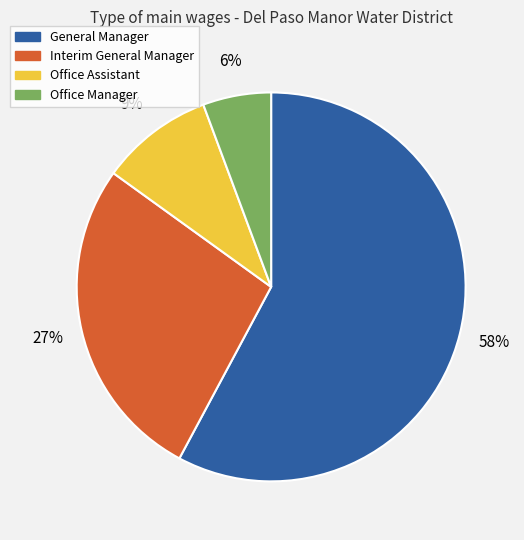

To the nearest percent, what is the difference between the Office Manager and General Manager slice percentages?

52%